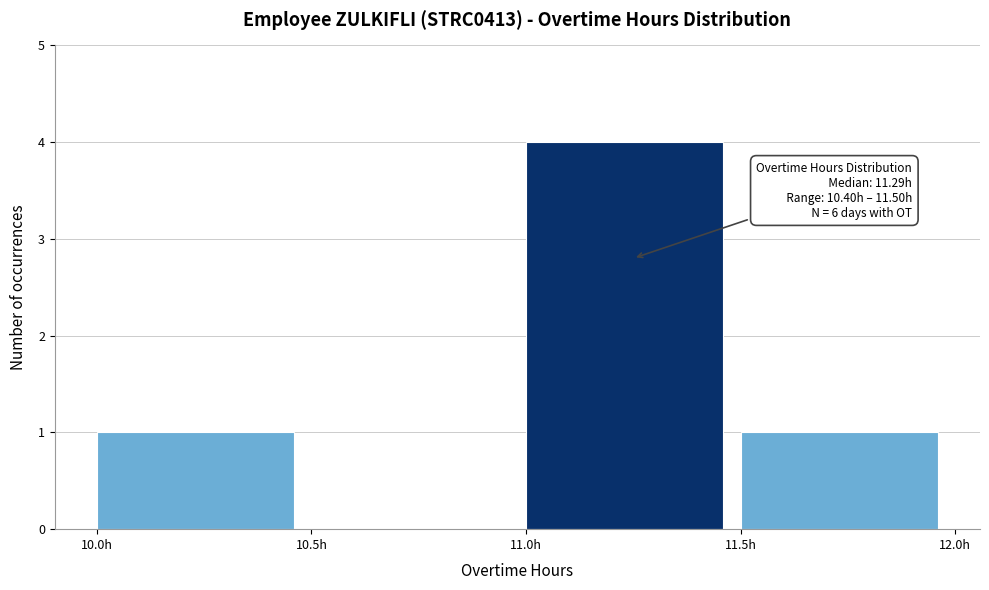

Which range on the x-axis has the tallest bar?

11.0 to 11.5